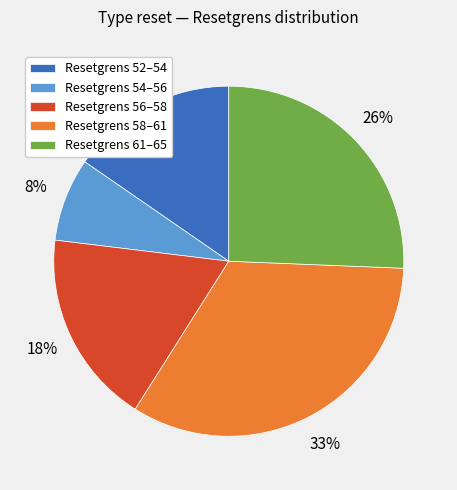

To the nearest percent, what percentage of the pie is Resetgrens 58–61?

33%